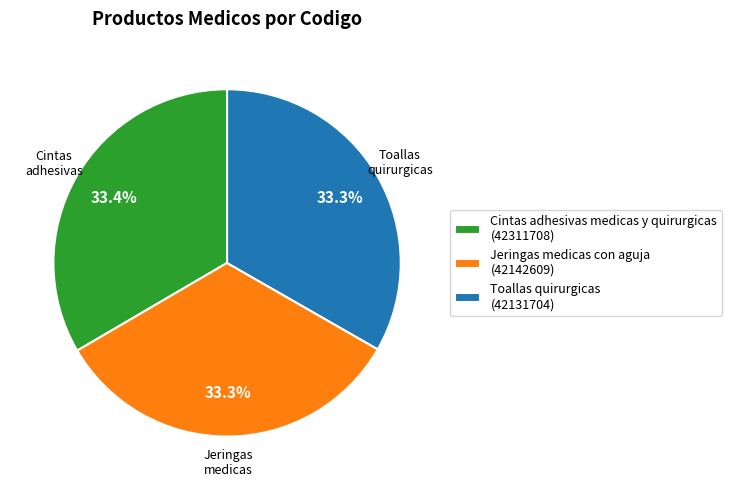

What is the total percentage of Toallas quirurgicas and Jeringas medicas con aguja?

66.6%